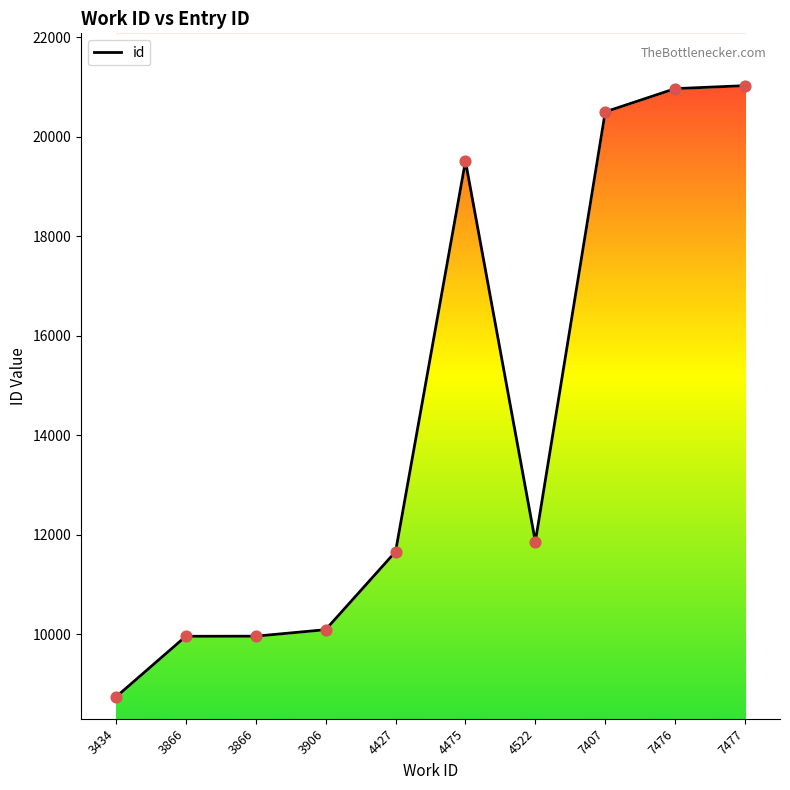

Which has a higher value, 3906 or 4427?

4427